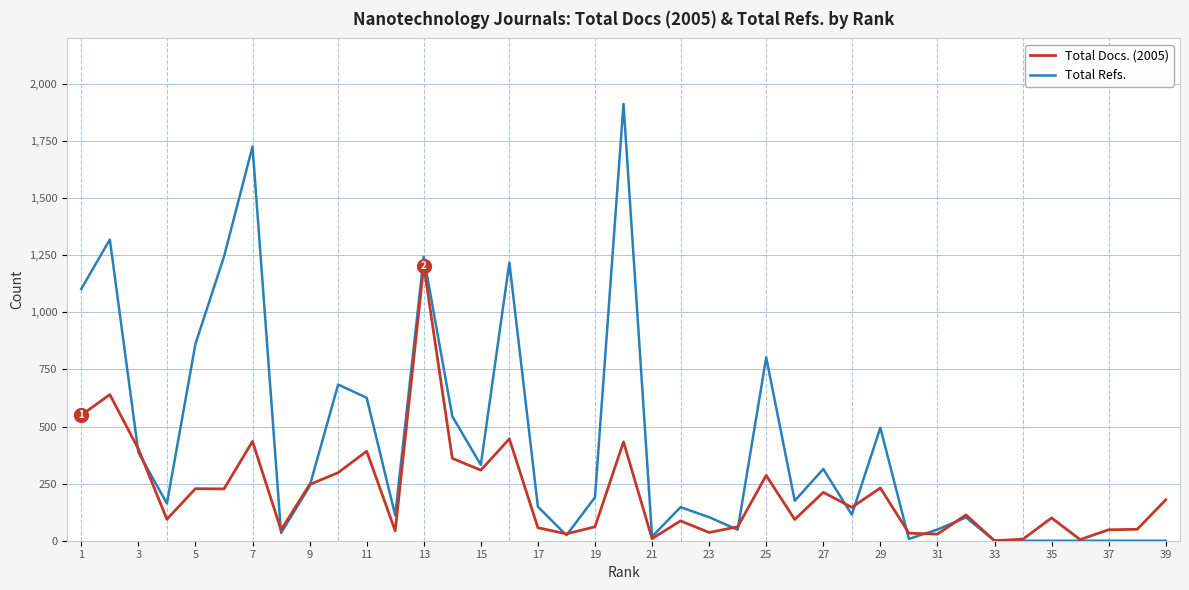

True or false: Total Docs. (2005) has more than 0 interior local peaks.

True